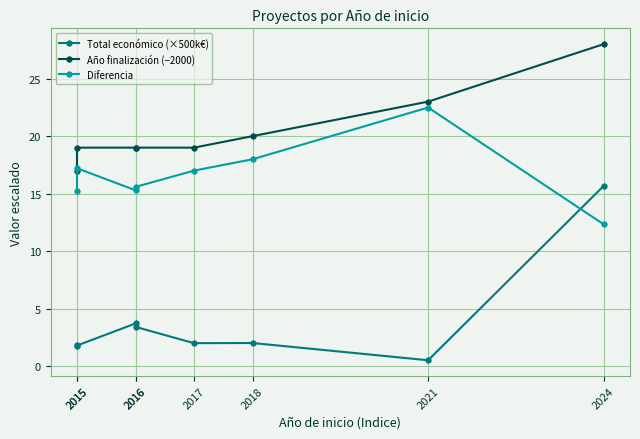

What is the difference between the maximum and minimum values in the Diferencia series?

10.2